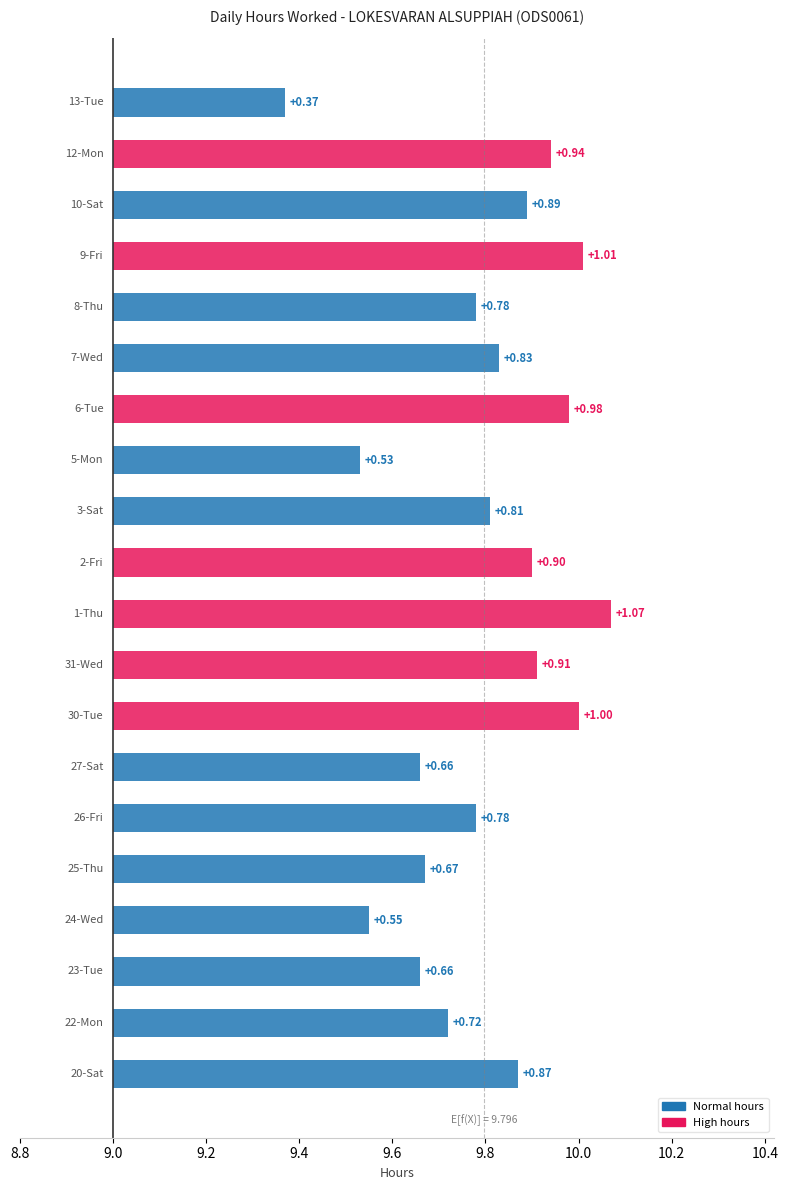

Which category has the highest value across all series?

1-Thu